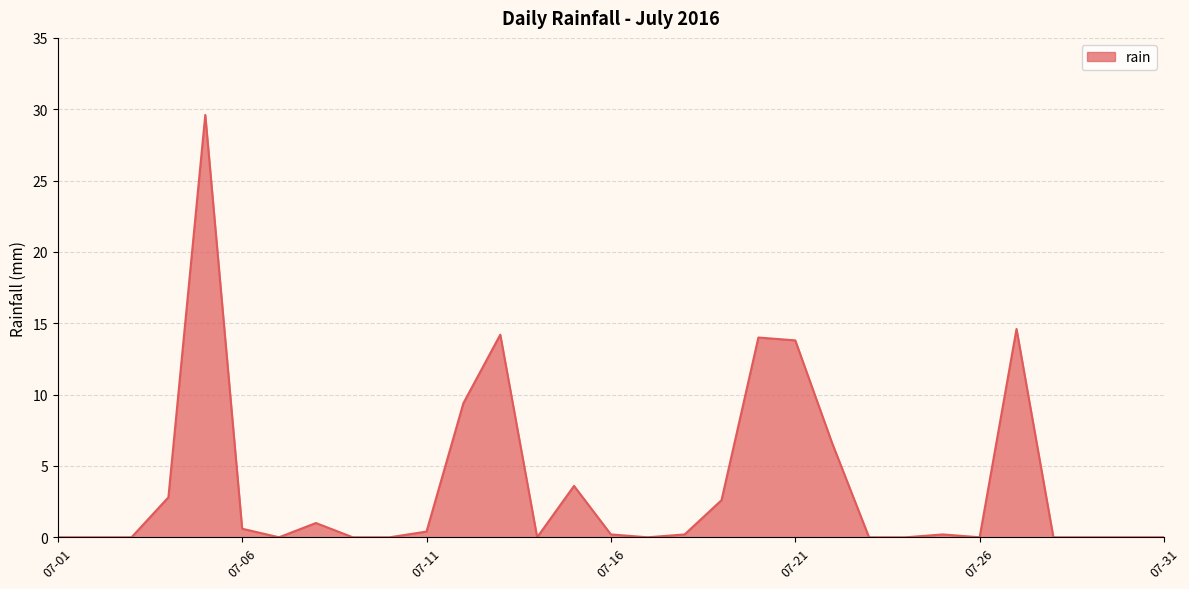

What is the difference between the maximum and minimum values?

29.6